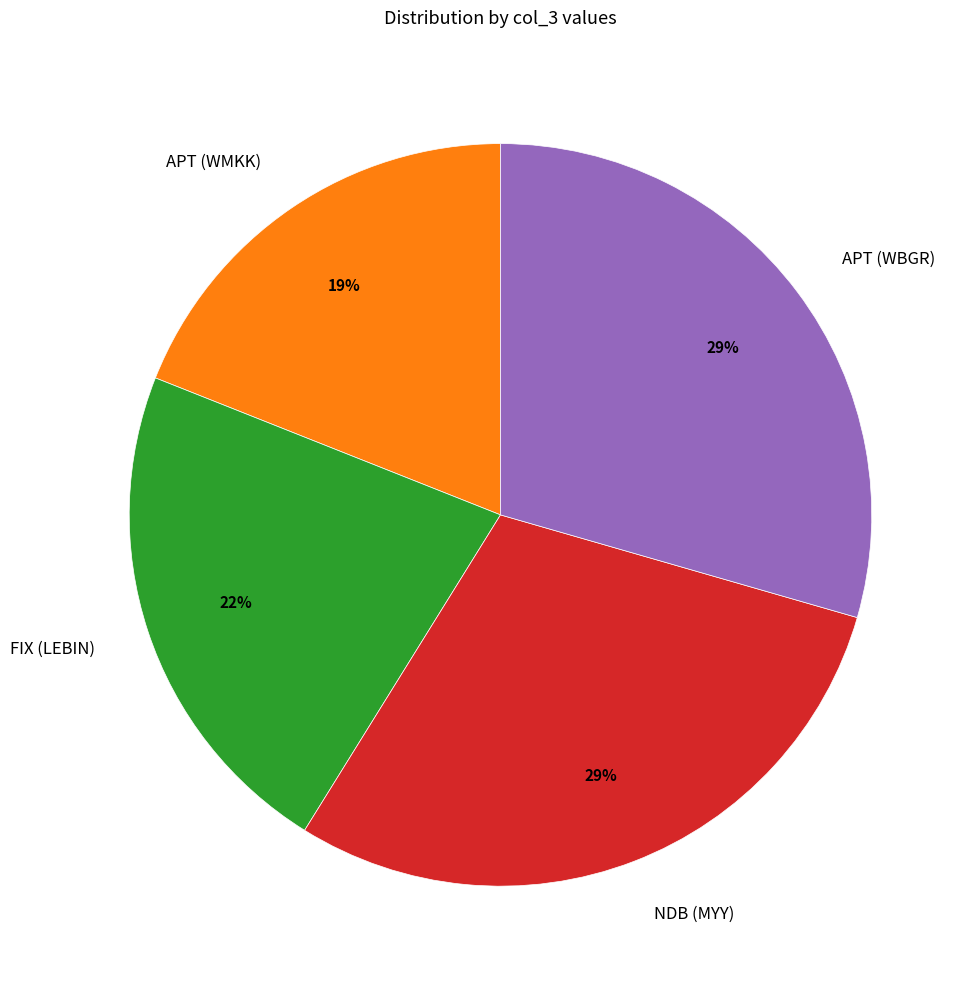

Approximately how many times larger is the value at NDB (MYY) compared to APT (WBGR)?

1.0